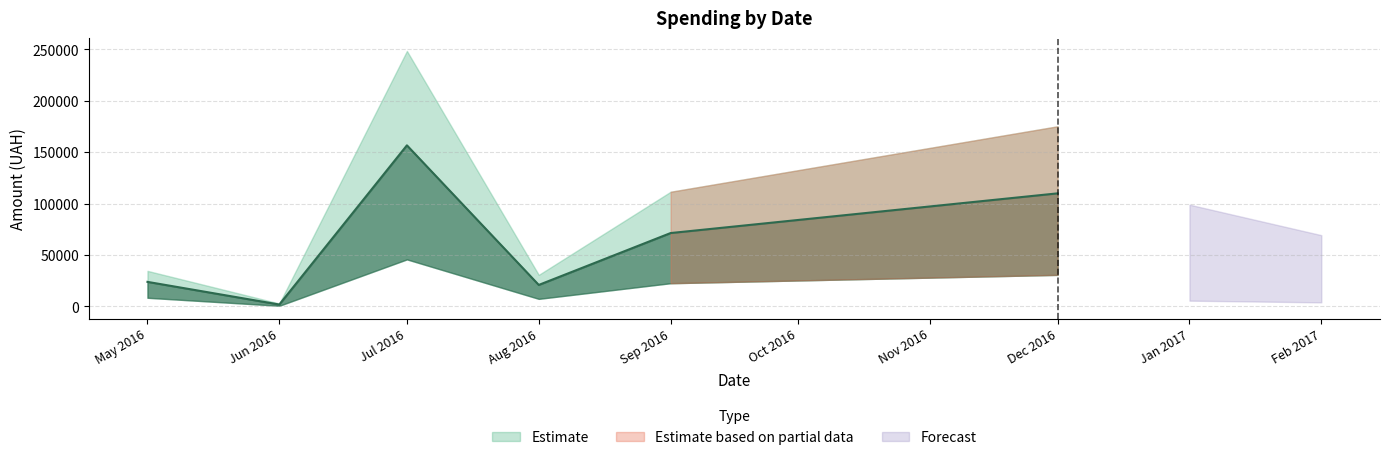

How many values are below 5057?

6